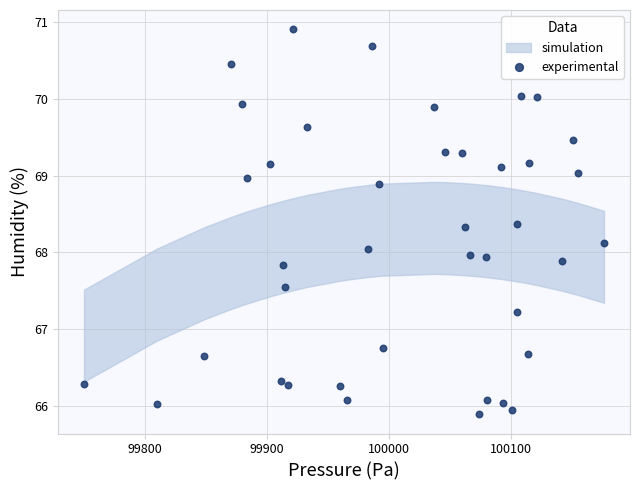

What is the range of X values (max minus min)?

425.8